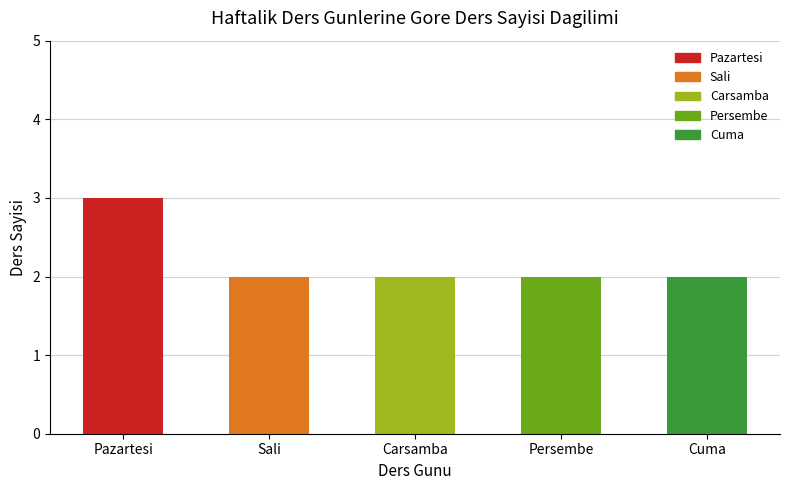

Which category has the highest value across all series?

Pazartesi